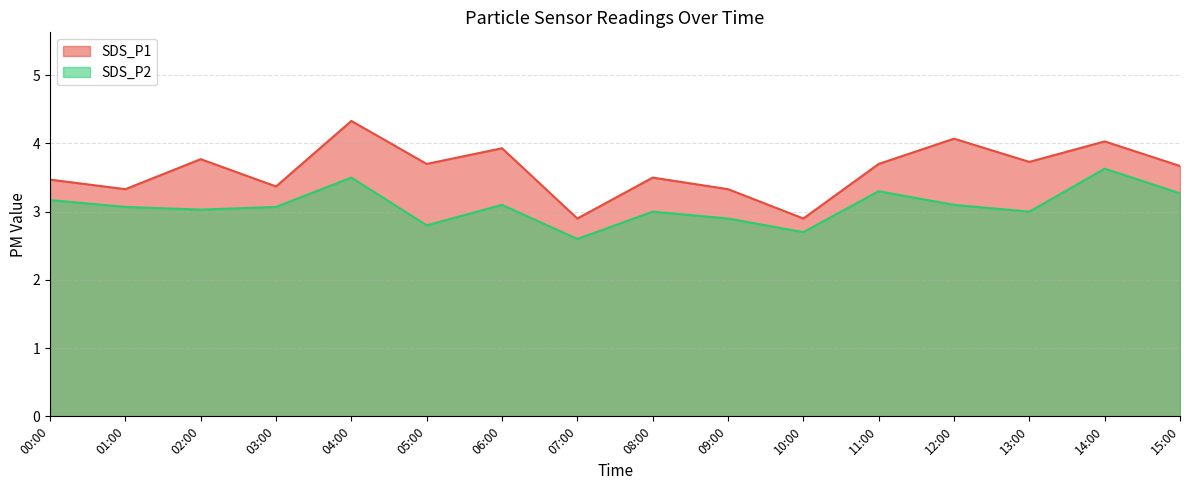

True or false: SDS_P1 and SDS_P2 intersect in this chart.

False